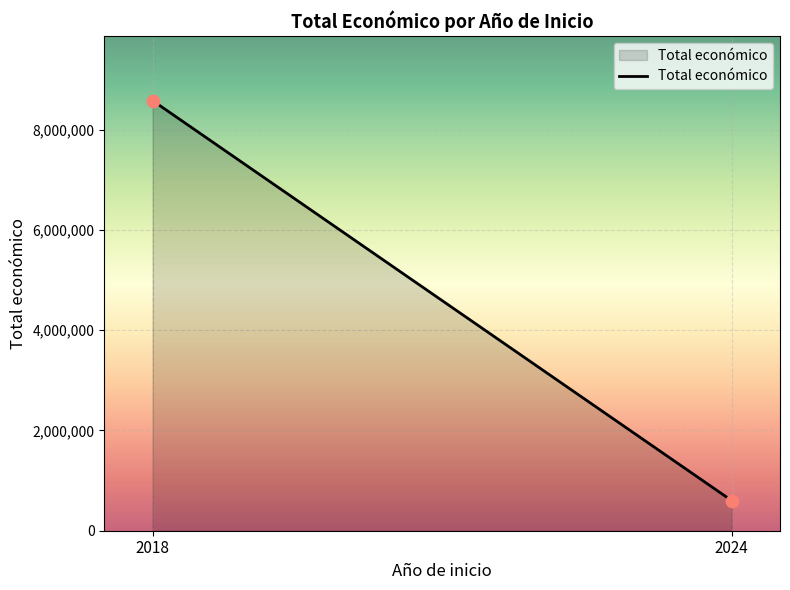

What is the average X value?

2021